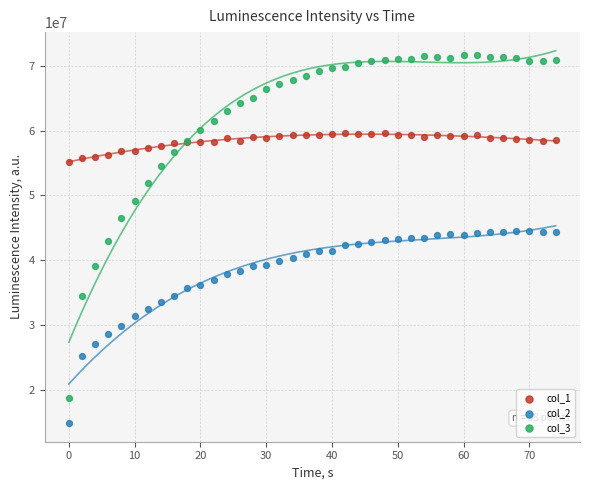

Which series has the widest spread of Y values?

col_3